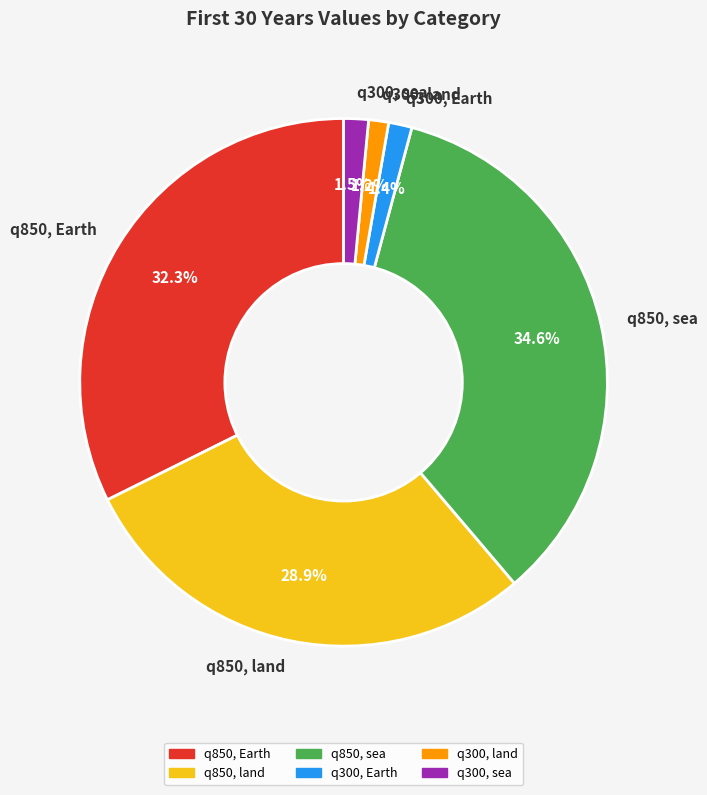

What is the largest slice in the pie chart?

q850, sea